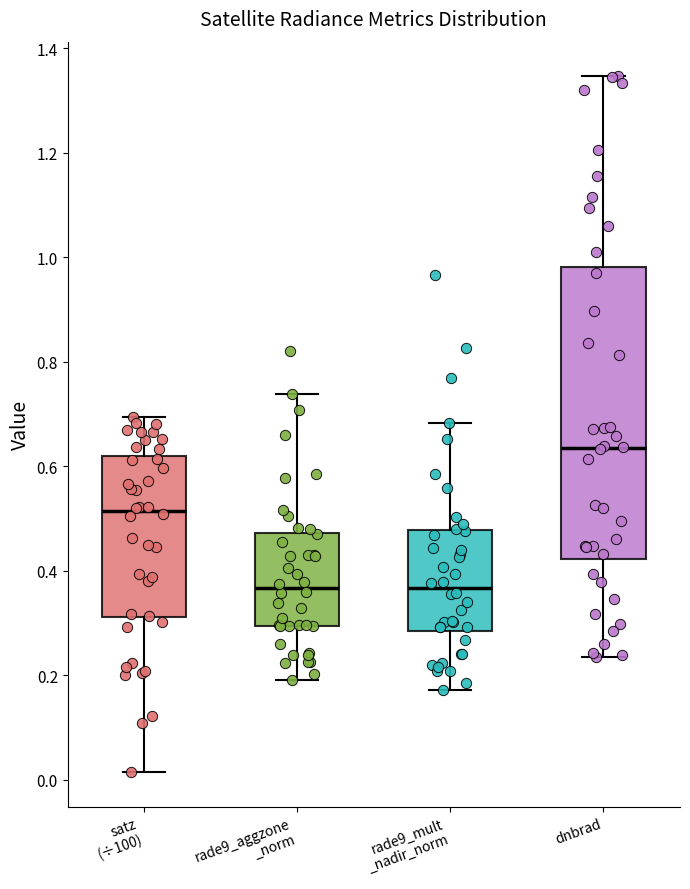

Comparing the boxes themselves (not the whiskers), which one is the tallest?

dnbrad